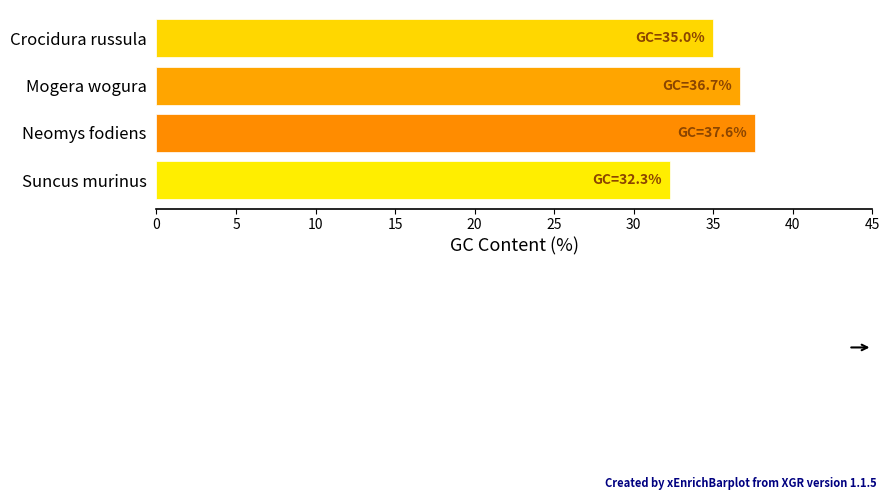

Does the chart contain any negative values?

No